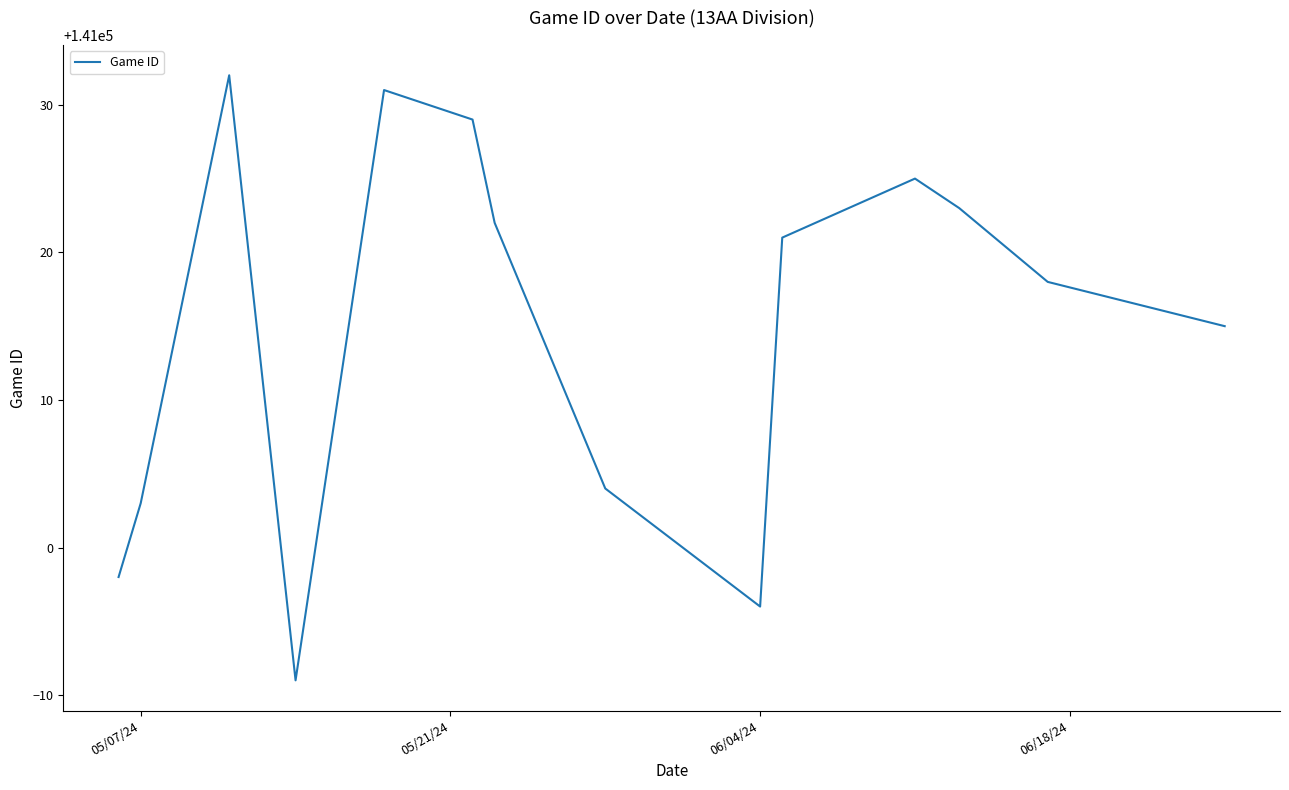

What is the difference between the maximum and minimum values?

41